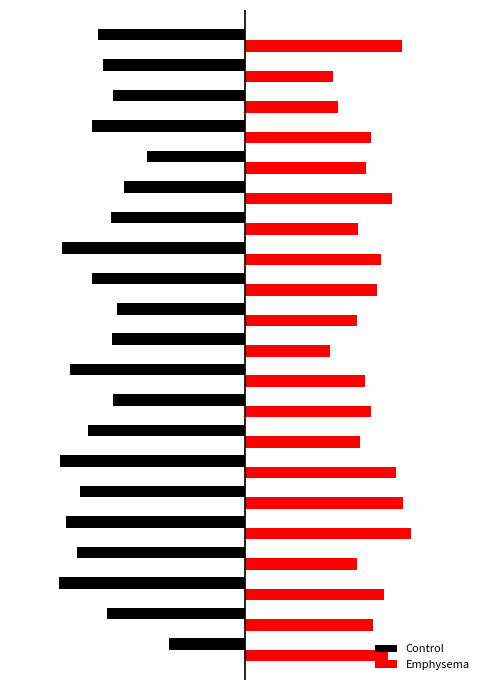

List the series in order of their peak value, highest first.

Emphysema, Control